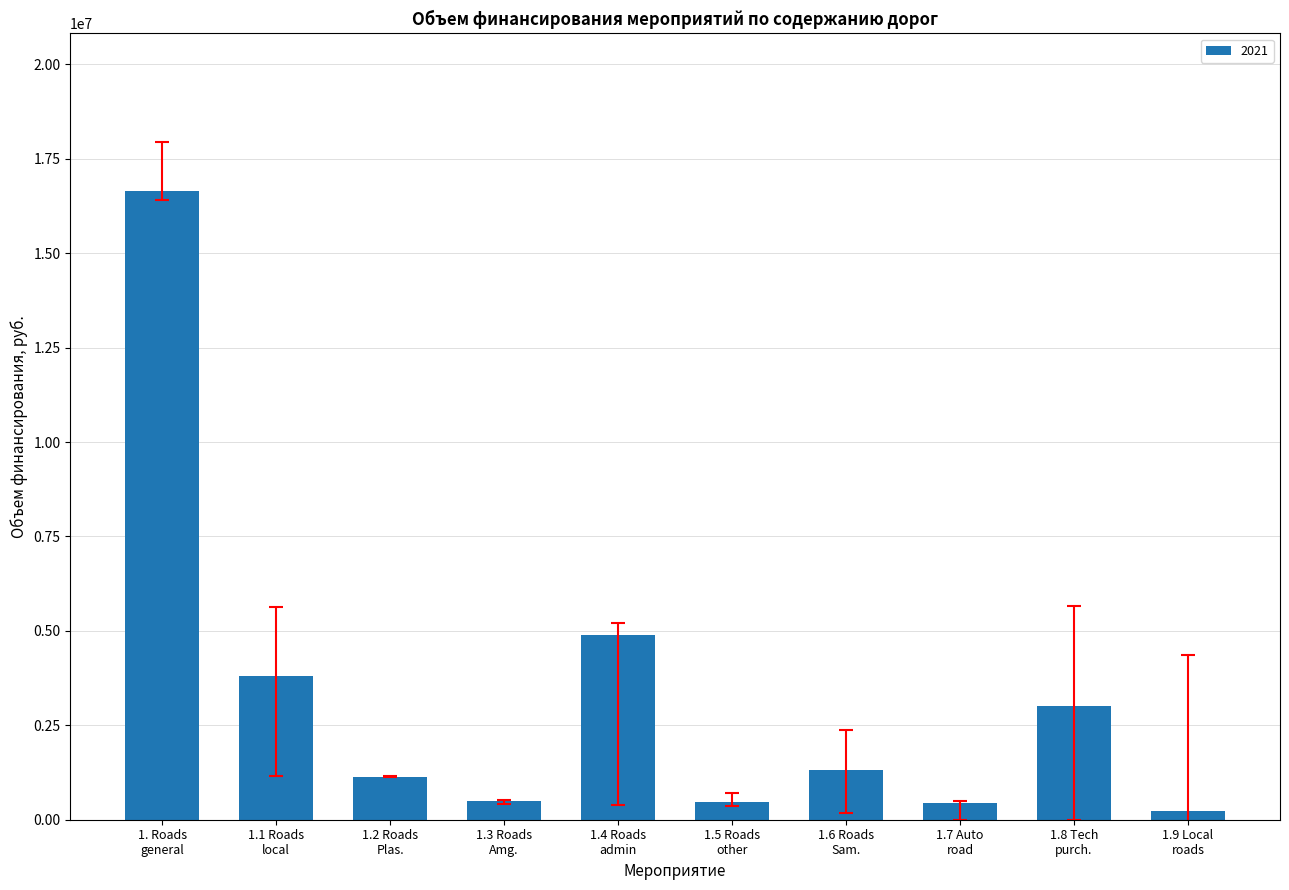

What is the value of the 9th bar from the left?

3004900.0